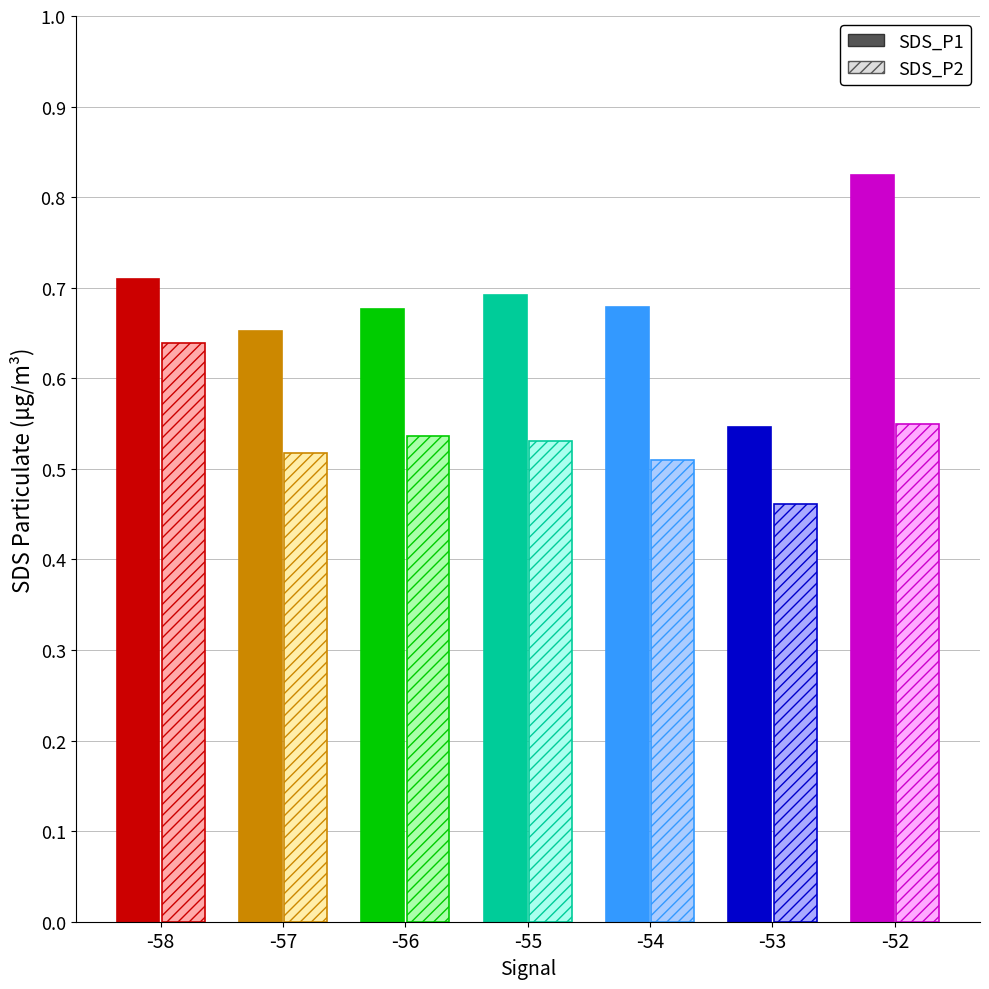

True or false: SDS_P2 has a value of 17.7 at -54.

False